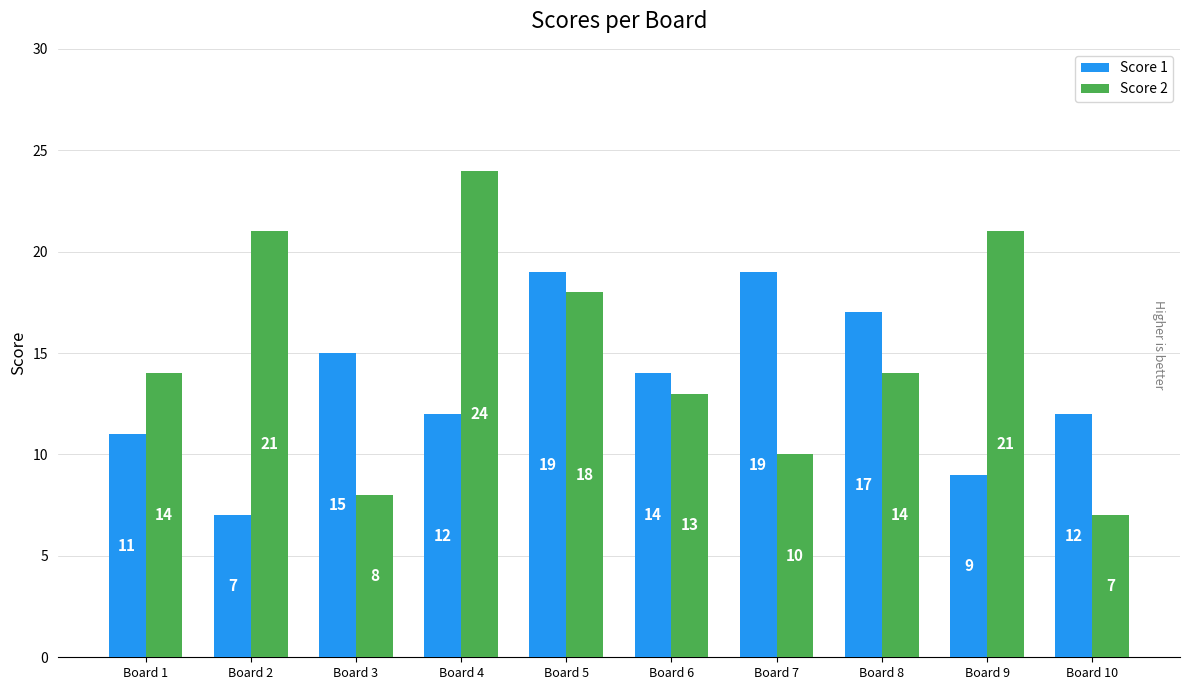

What is the smallest value displayed?

7